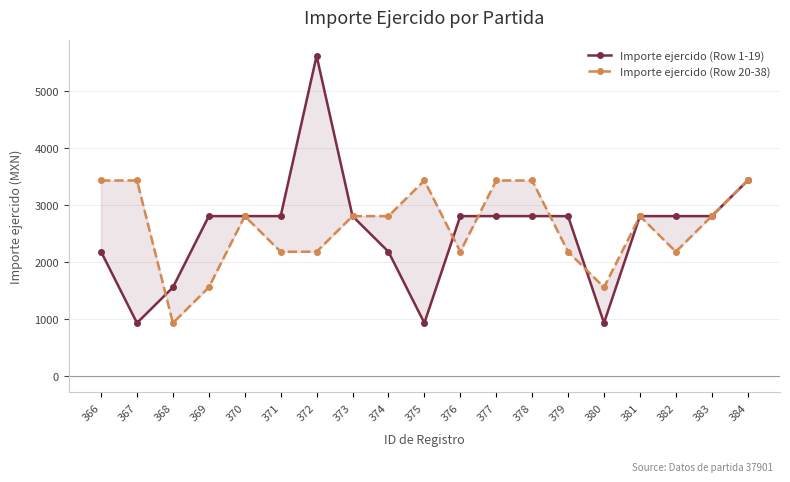

At 379, list the series in order from smallest to largest.

Importe ejercido (Row 20-38), Importe ejercido (Row 1-19)